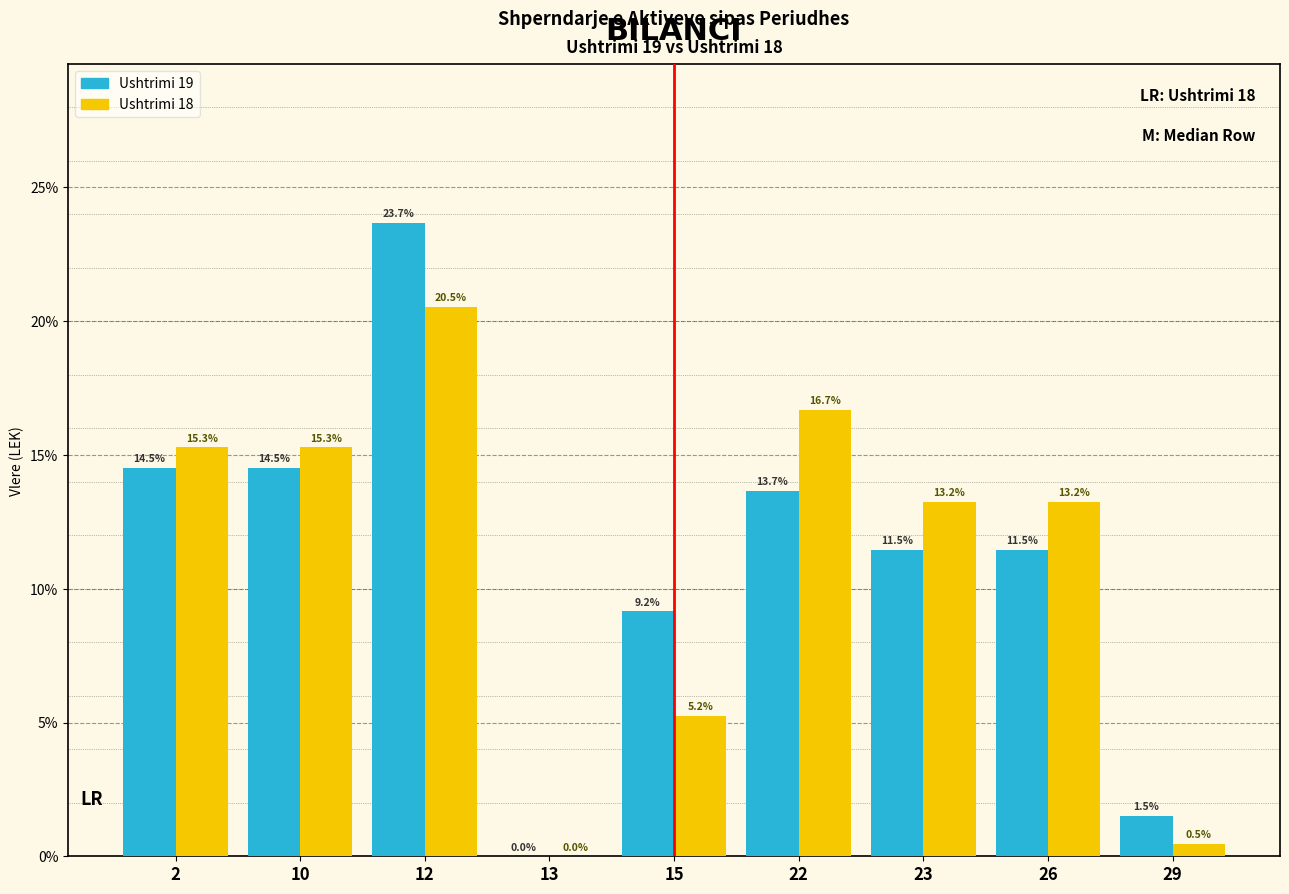

Reading left to right, list all the values displayed in this chart.

Ushtrimi 19: 2=14.5	10=14.5	12=23.7	13=0.0	15=9.2	22=13.7	23=11.5	26=11.5	29=1.5
Ushtrimi 18: 2=15.3	10=15.3	12=20.5	13=0.0	15=5.2	22=16.7	23=13.2	26=13.2	29=0.5